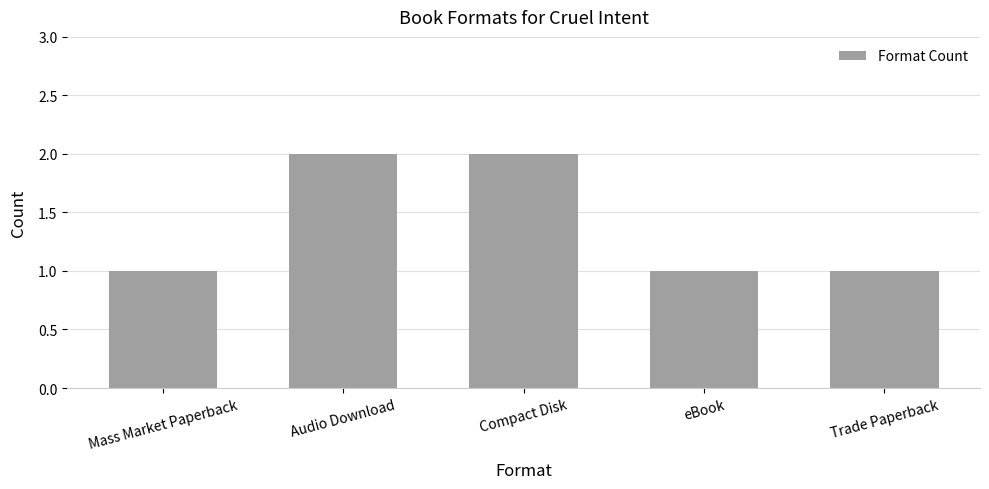

What position from the left is Compact Disk?

3